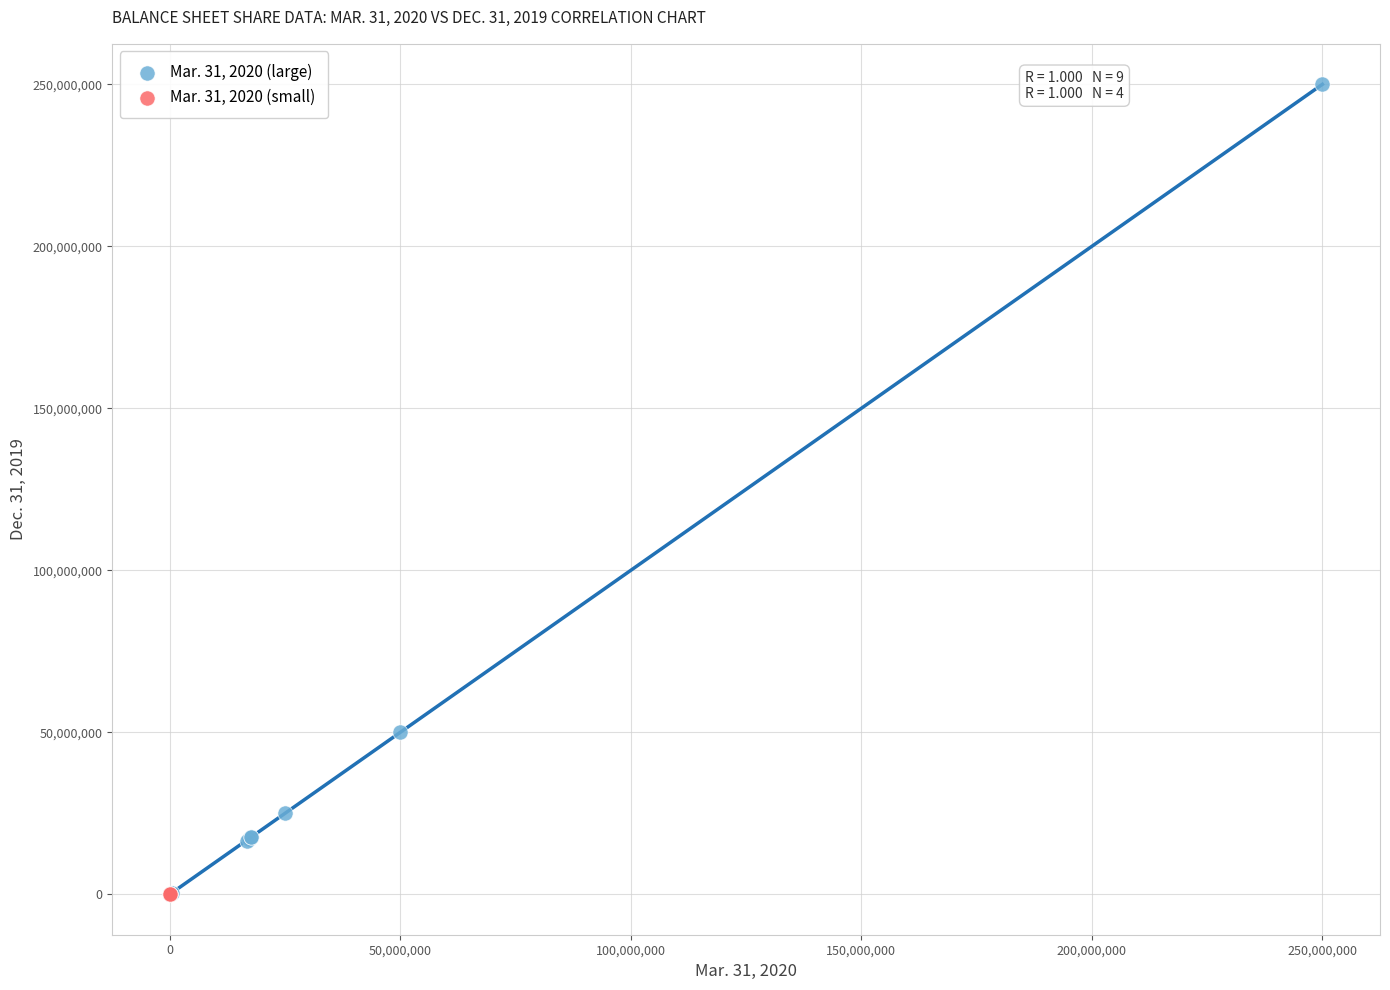

Which series contains the highest Y value?

Mar. 31, 2020 (large)